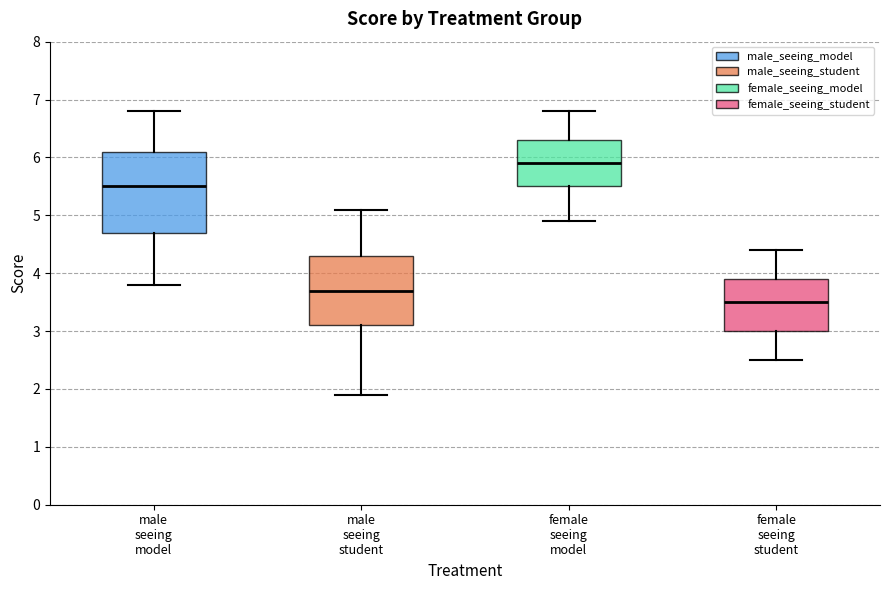

Comparing the boxes themselves (not the whiskers), which one is the tallest?

male seeing model